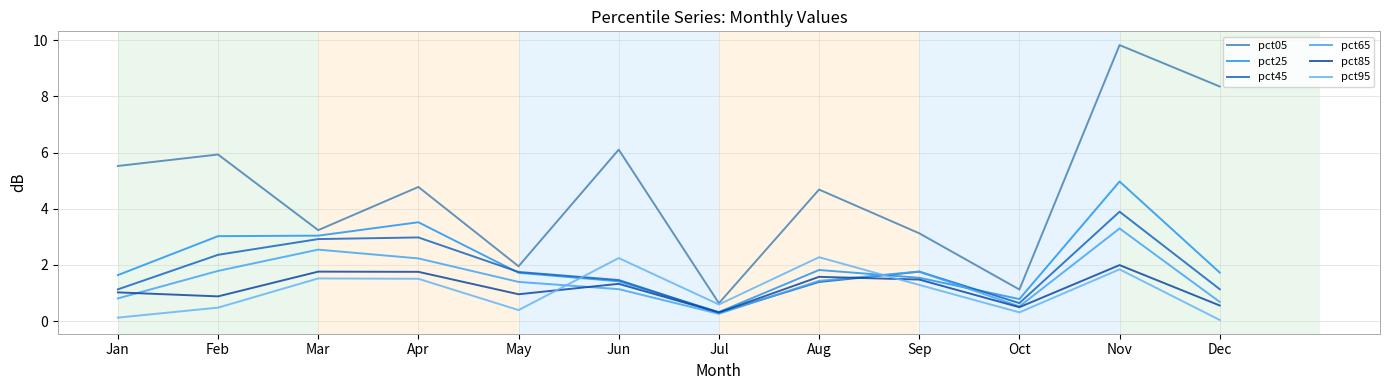

Is this an area chart (filled region under the line)?

No